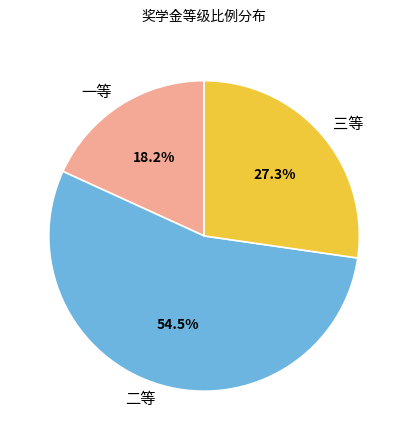

Rank the categories by value from lowest to highest.

一等, 三等, 二等